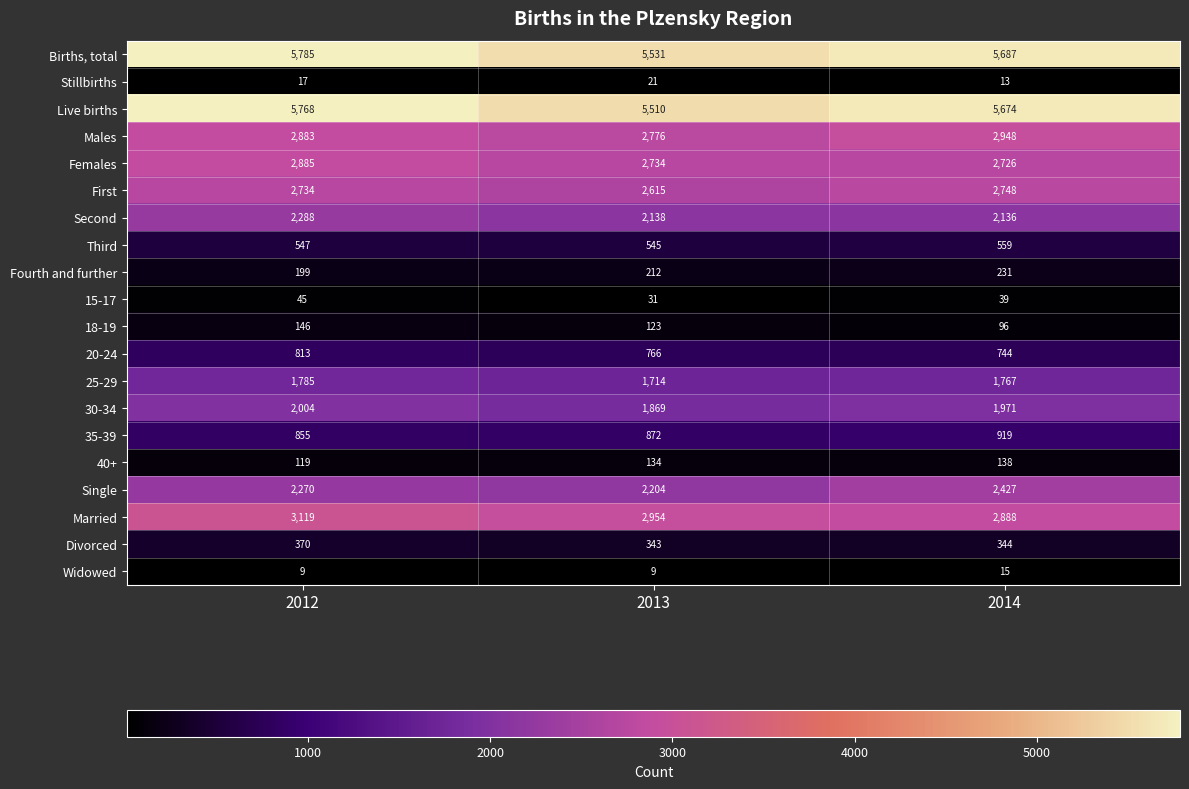

At which label does Females first exceed 2734?

2012